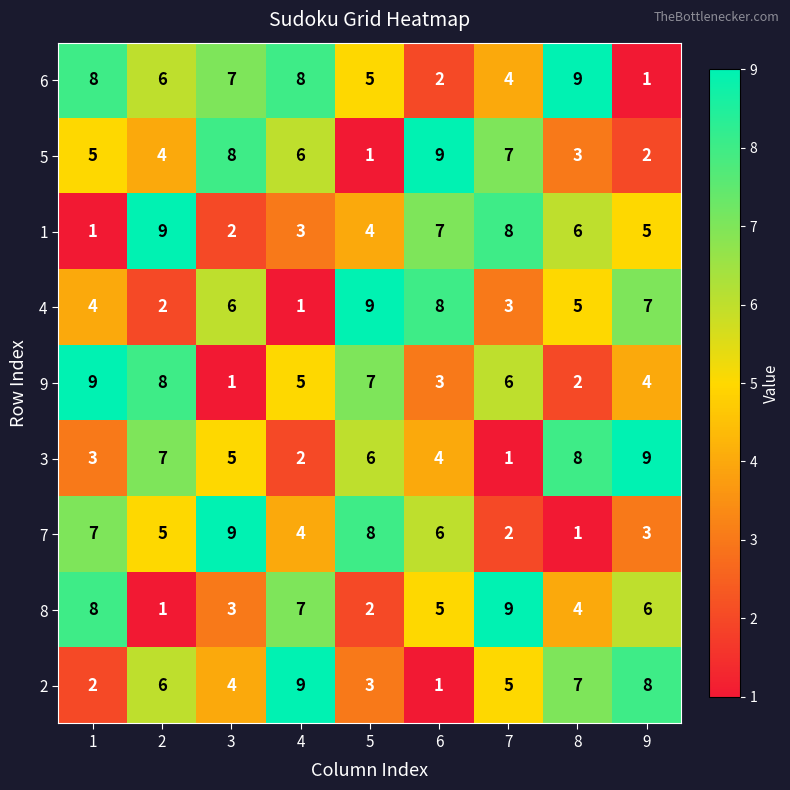

What is the maximum value shown in the chart?

9